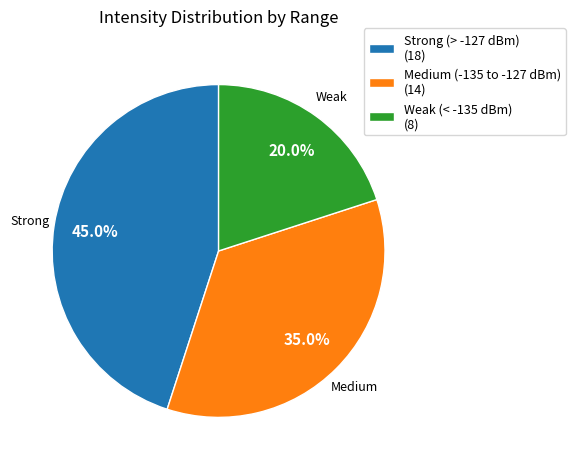

Count the number of slices in the pie.

3